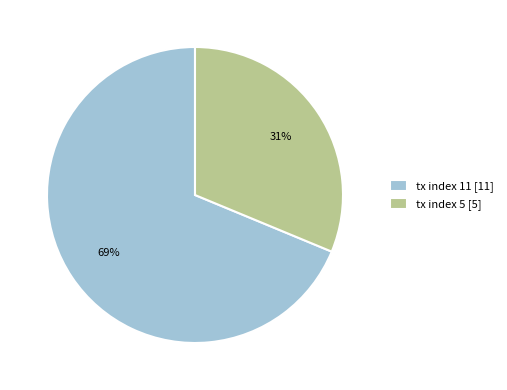

What is the largest slice in the pie chart?

tx index 11